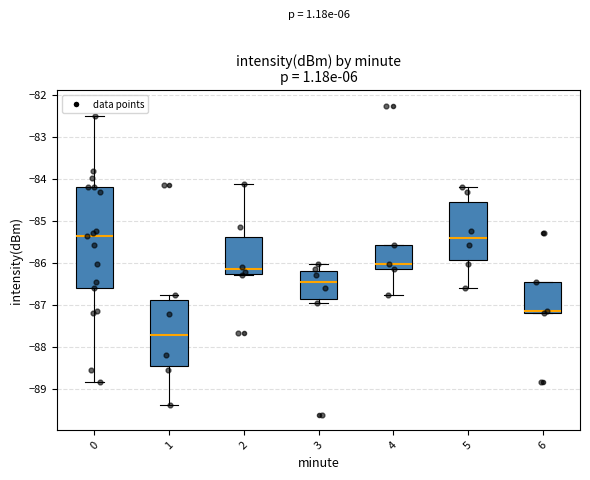

Comparing the boxes themselves (not the whiskers), which one is the tallest?

0